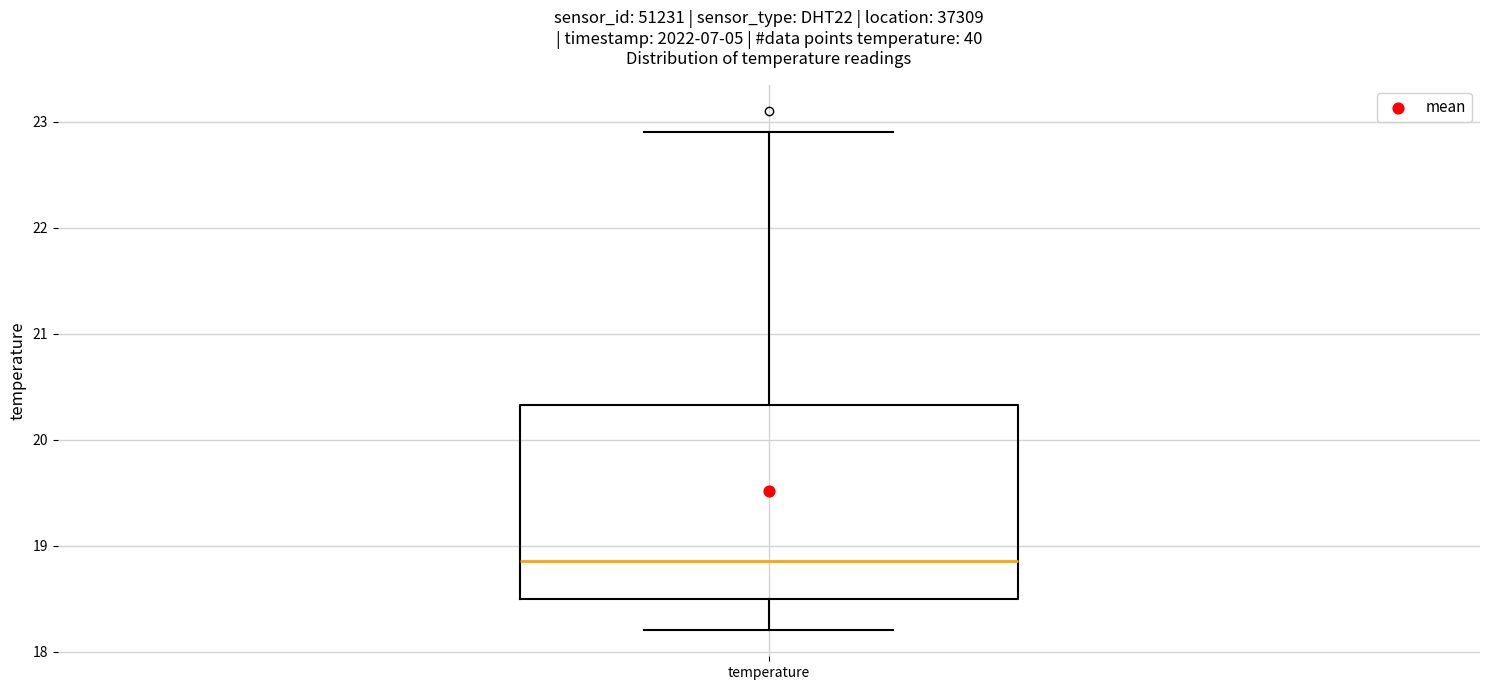

Where does the lower whisker of the box for temperature end on the y-axis? The values are not printed on the chart, so give them approximately, as read against the axis.

18.2